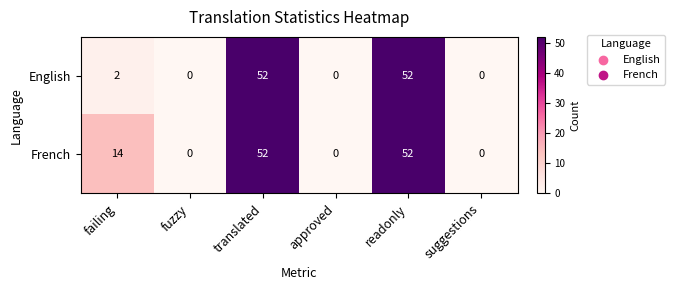

At how many categories does at least one series exceed 24?

2